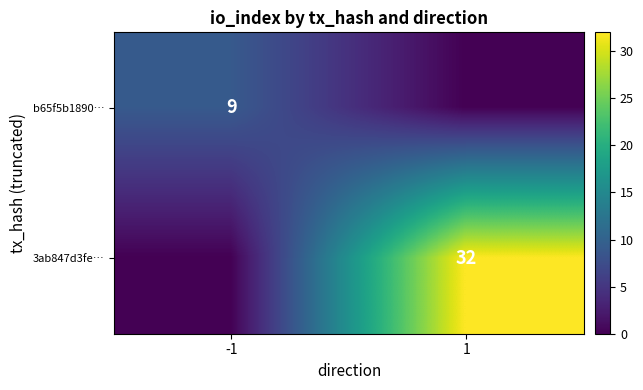

How many distinct data groups are displayed?

2